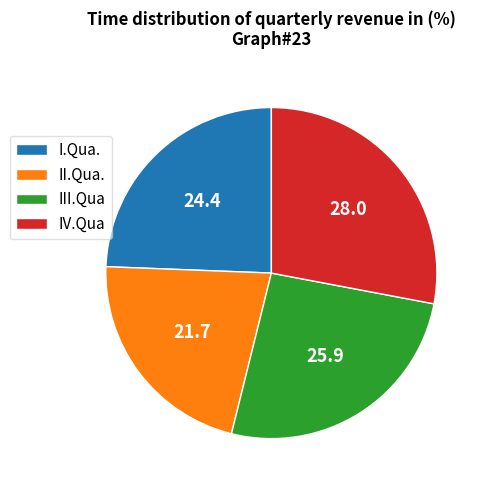

Which category has the biggest portion of the pie?

IV.Qua